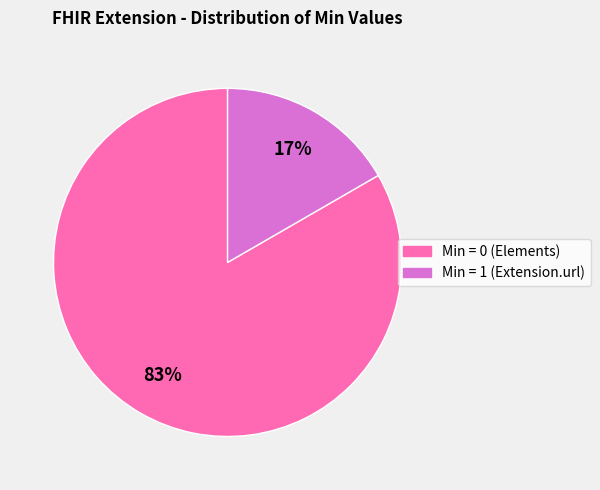

To the nearest percent, what is the average slice percentage?

50%